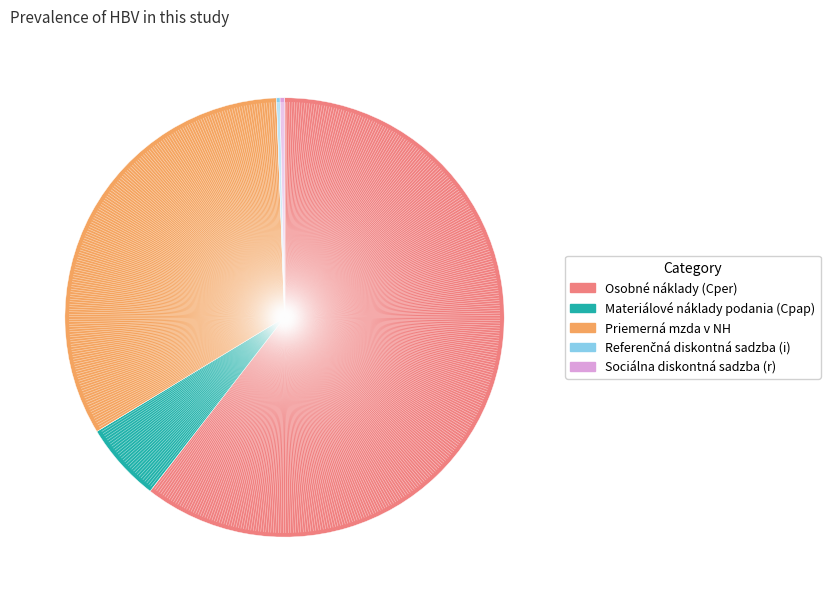

True or false: Materiálové náklady podania (Cpap) accounts for 1% of the total.

False